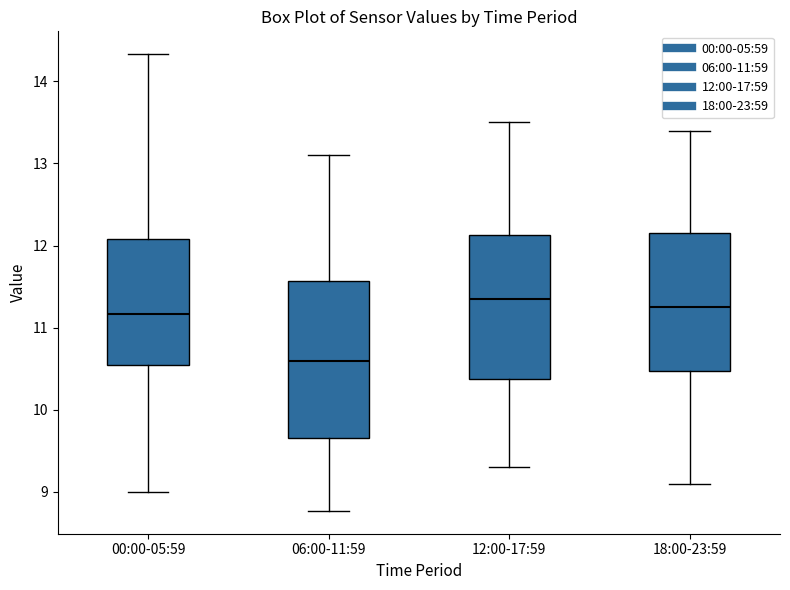

Reading left to right, transcribe this box plot: for each box, give where its median line is, the range the box spans, and where its two whiskers end, as read against the y-axis. The values are not printed on the chart, so give them approximately, as read against the axis.

00:00-05:59: median 11.2, box 10.5 to 12.1, whiskers 9.0 to 14.3
06:00-11:59: median 10.6, box 9.7 to 11.6, whiskers 8.8 to 13.1
12:00-17:59: median 11.4, box 10.4 to 12.1, whiskers 9.3 to 13.5
18:00-23:59: median 11.3, box 10.5 to 12.2, whiskers 9.1 to 13.4